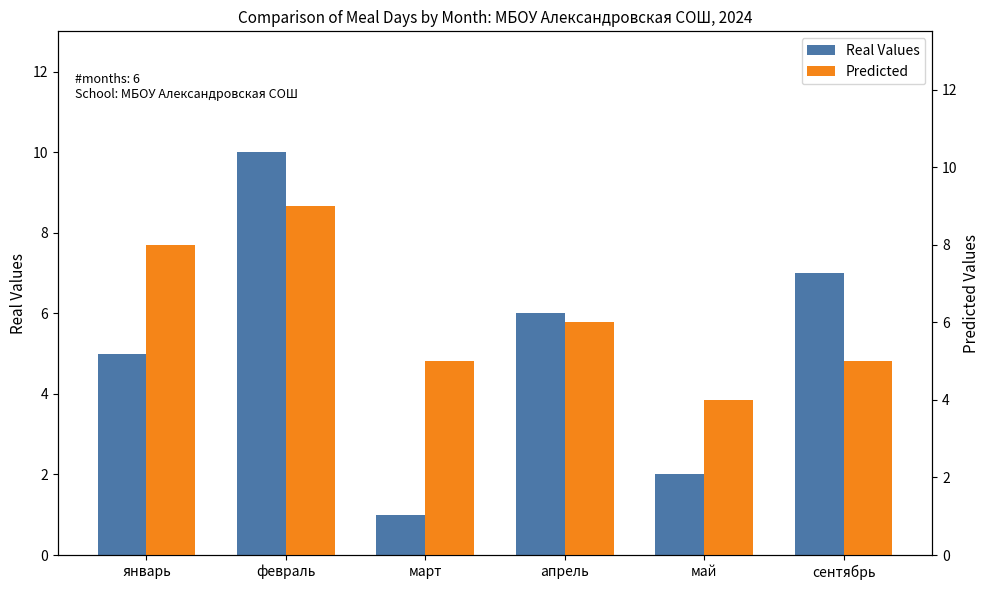

Reading left to right, list all the values displayed in this chart.

Real Values: январь=5	февраль=10	март=1	апрель=6	май=2	сентябрь=7
Predicted: январь=8	февраль=9	март=5	апрель=6	май=4	сентябрь=5